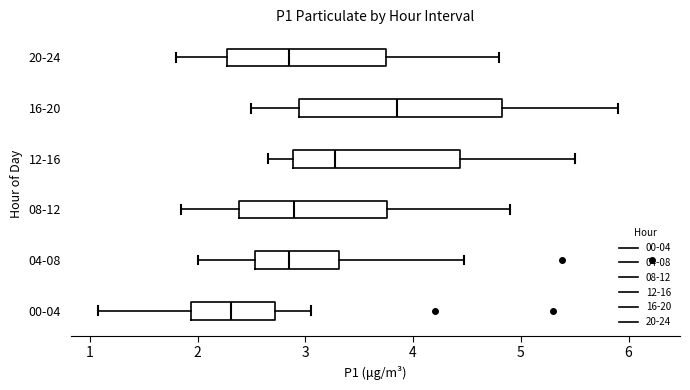

Reading bottom to top, read every box against the x-axis: the position of its median line, the range the box covers, and the ends of its whiskers. The values are not printed on the chart, so give them approximately, as read against the axis.

00-04: median 2.3, box 1.9 to 2.7, whiskers 1.1 to 3.1
04-08: median 2.9, box 2.5 to 3.3, whiskers 2.0 to 4.5
08-12: median 2.9, box 2.4 to 3.8, whiskers 1.9 to 4.9
12-16: median 3.3, box 2.9 to 4.4, whiskers 2.7 to 5.5
16-20: median 3.9, box 2.9 to 4.8, whiskers 2.5 to 5.9
20-24: median 2.9, box 2.3 to 3.8, whiskers 1.8 to 4.8